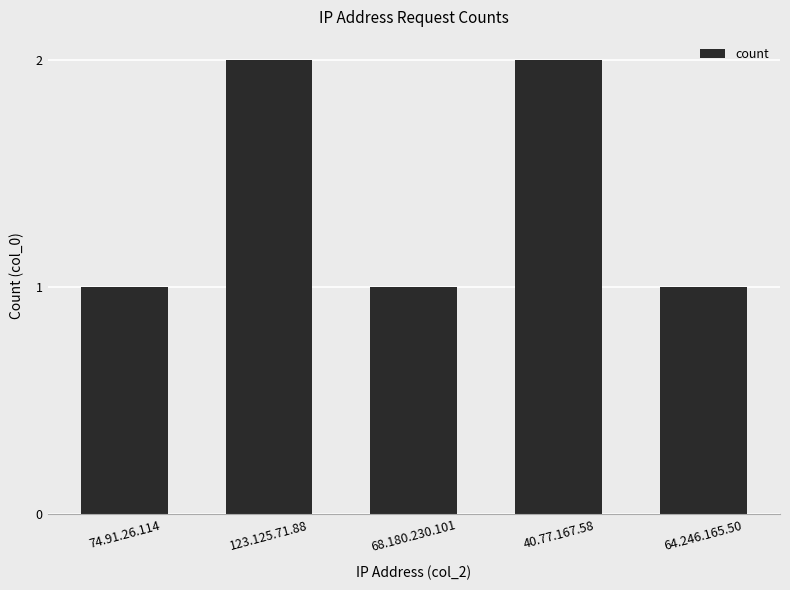

Does the chart contain stacked bars?

No